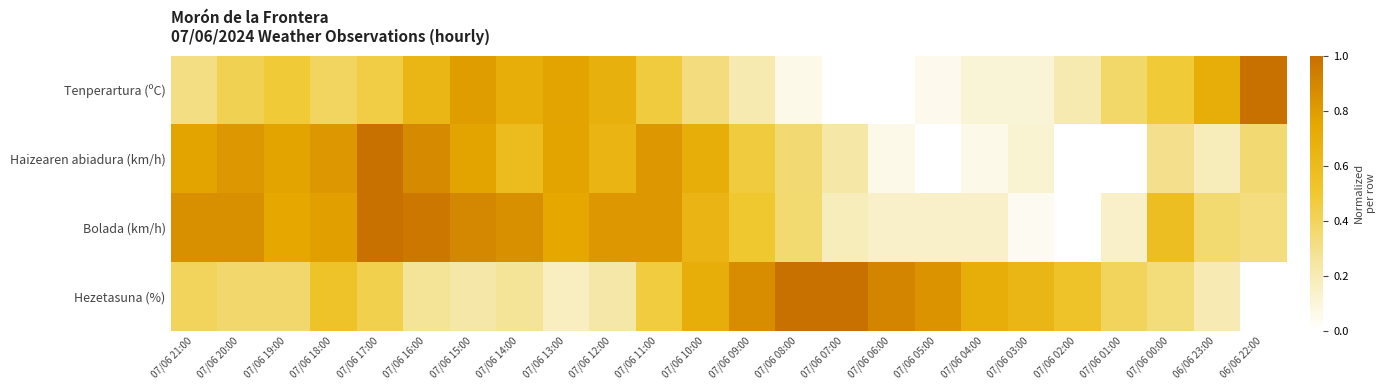

Count the number of categories in the chart.

24